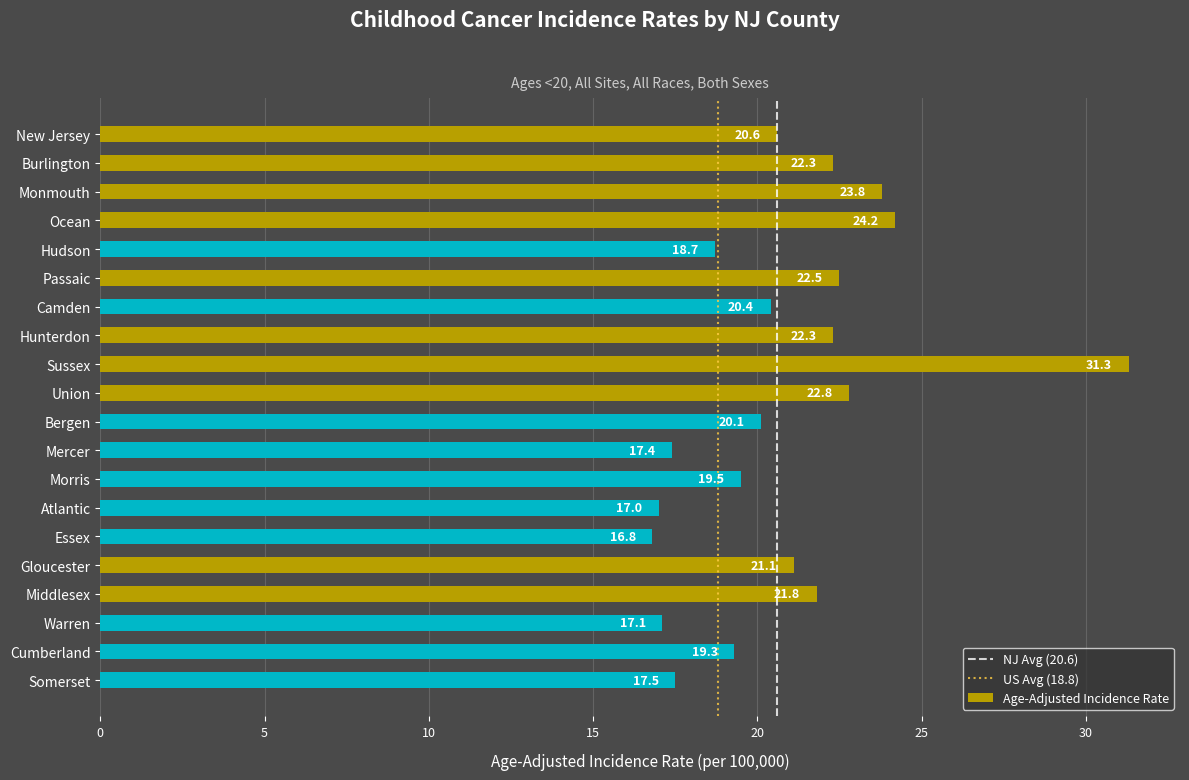

At which category does the chart reach its peak across all series?

Sussex